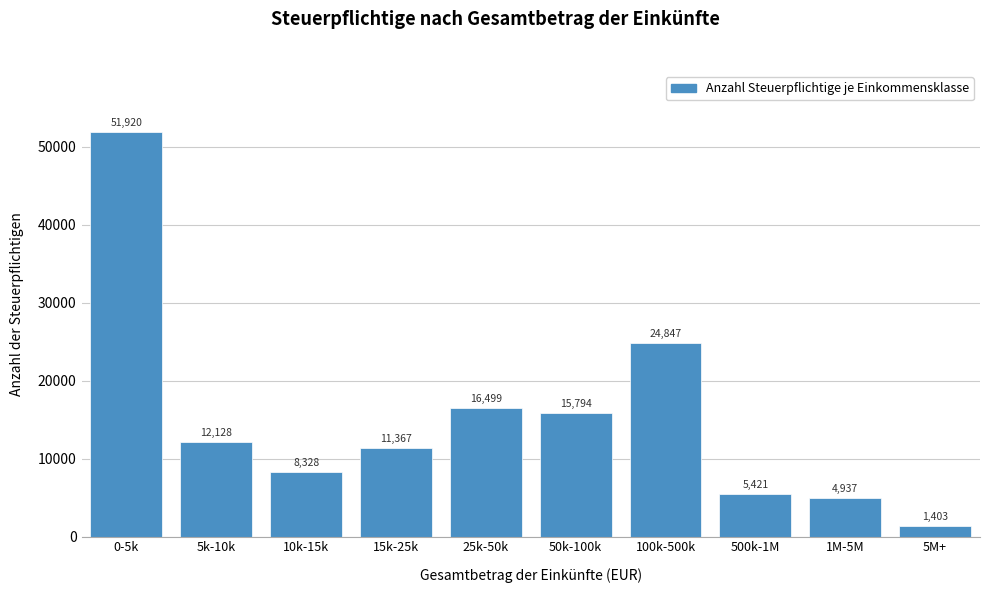

Reading left to right, transcribe all the data shown in this chart.

0-5k=51920	5k-10k=12128	10k-15k=8328	15k-25k=11367	25k-50k=16499	50k-100k=15794	100k-500k=24847	500k-1M=5421	1M-5M=4937	5M+=1403